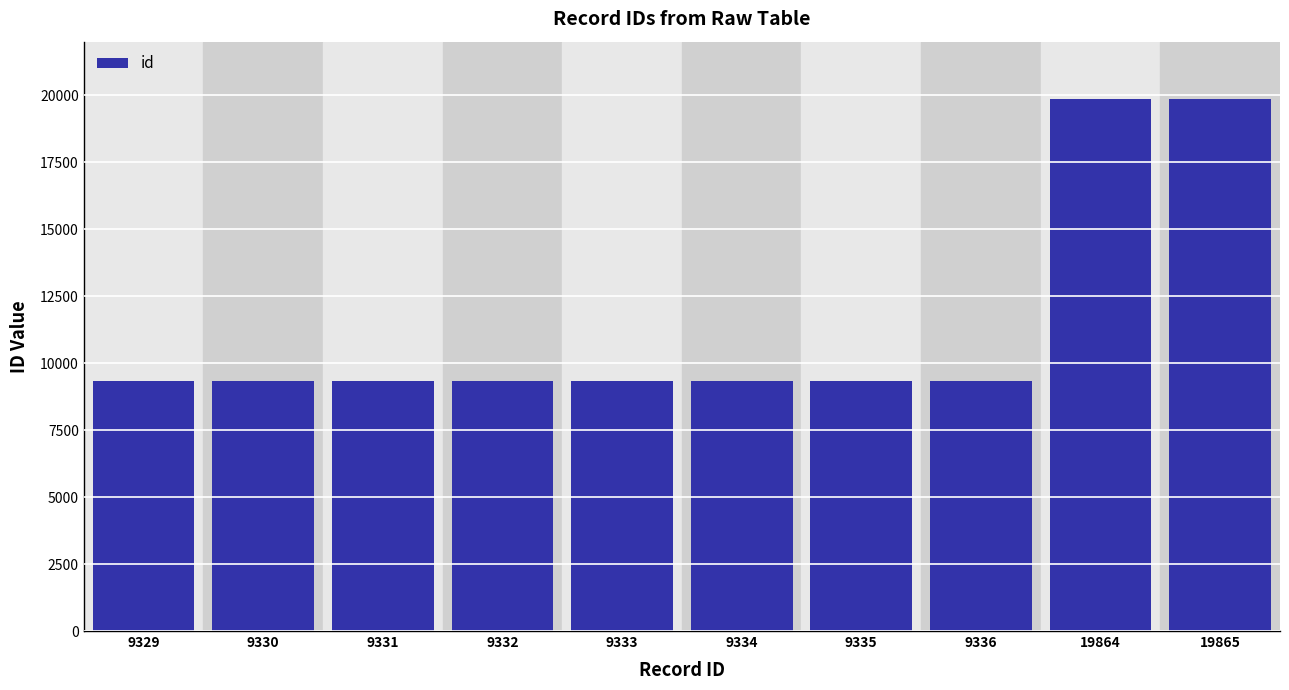

The chart shows a value of 9333 at 9333. True or false?

True